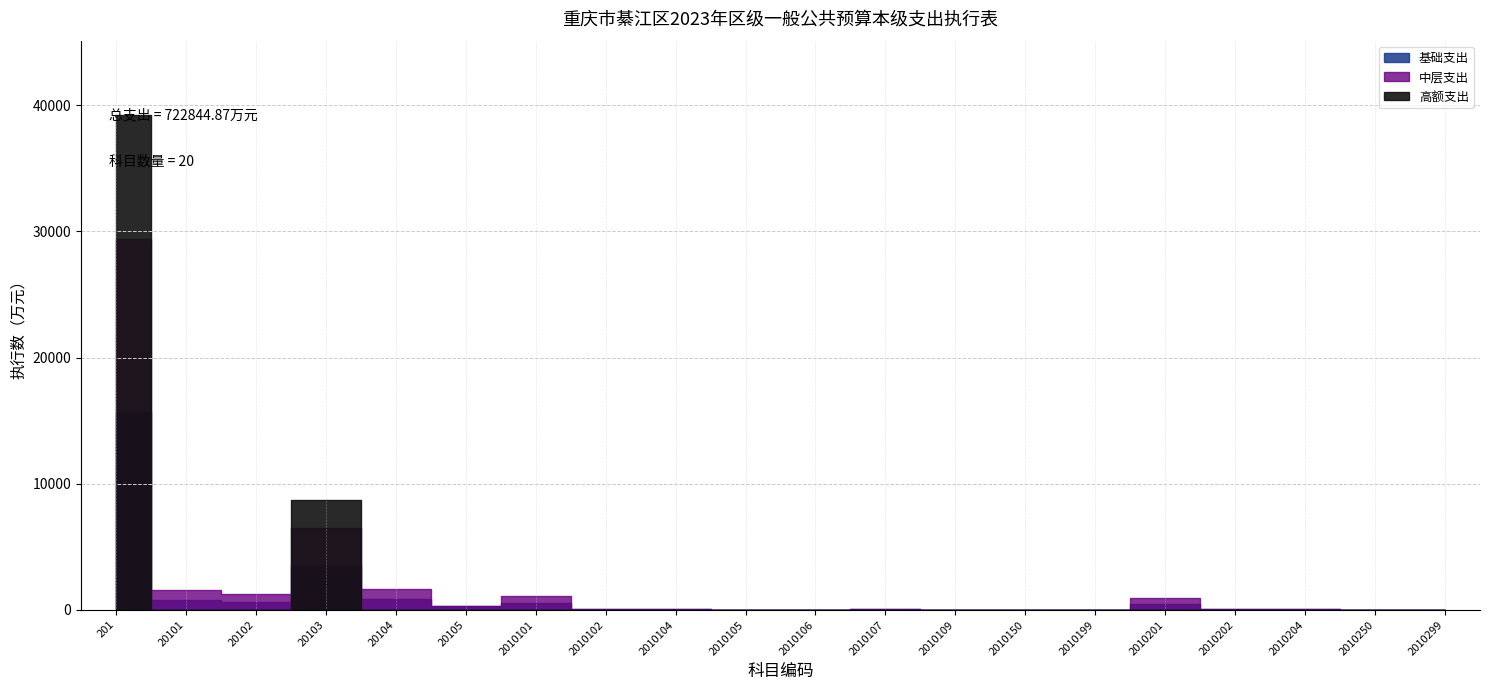

Between 20104 and 201, which is larger?

201